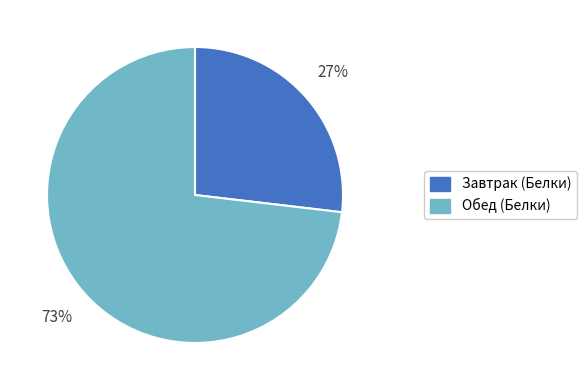

To the nearest percent, what is the difference between the Завтрак (Белки) and Обед (Белки) slice percentages?

46%